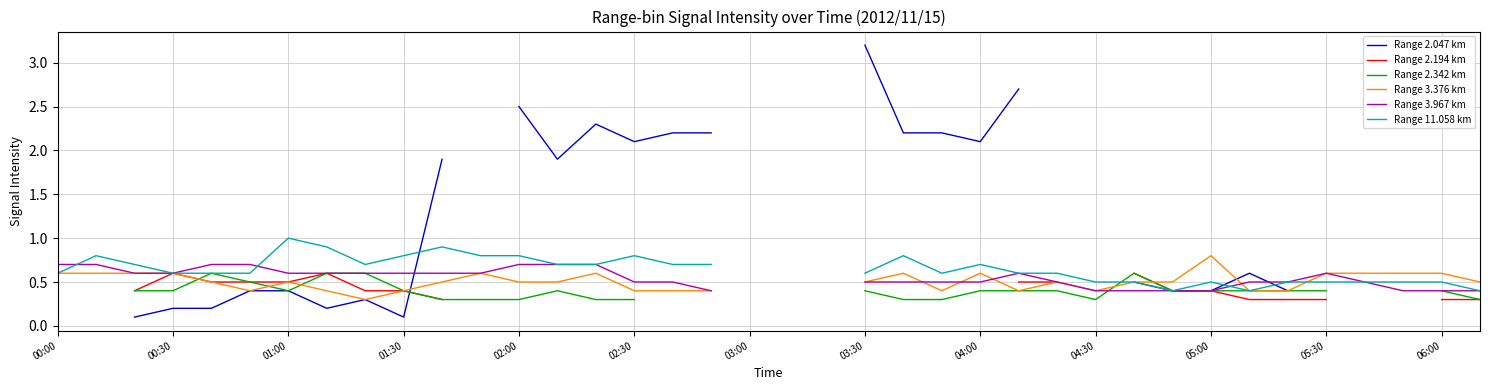

Which series changed the most between 02:00 and 03:30?

Range 2.047 km